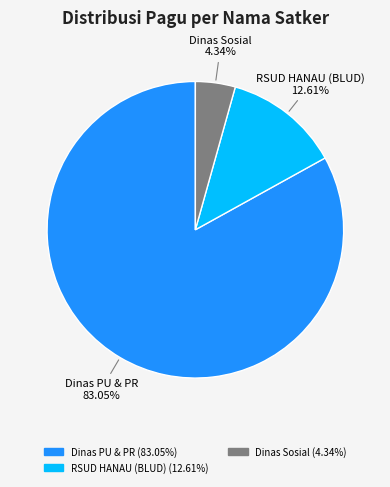

Is there a majority slice in this chart?

Yes